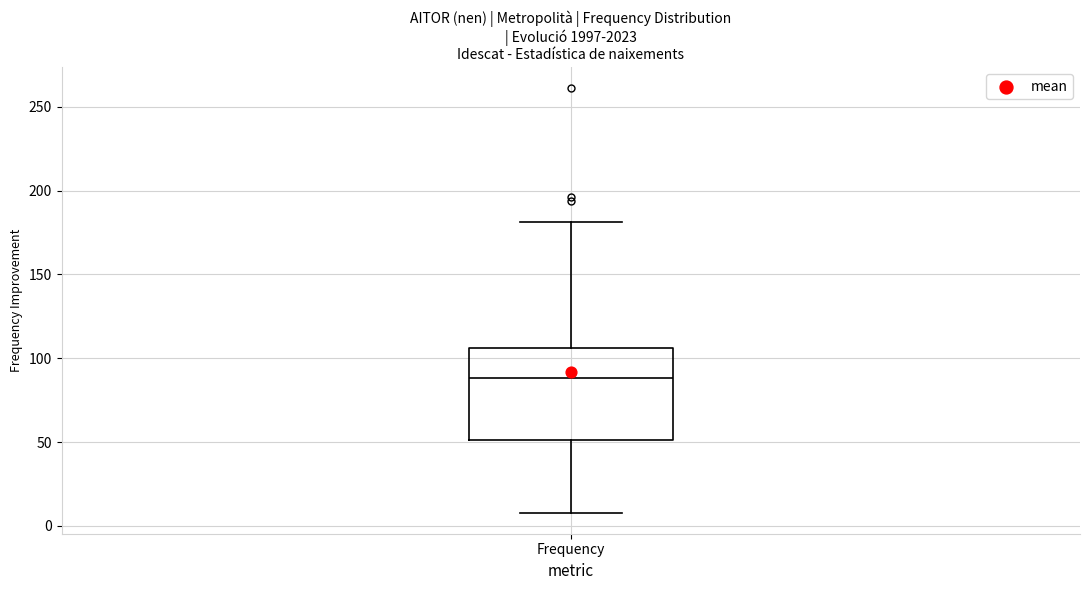

Where is the upper edge of the box for Frequency on the y-axis? The values are not printed on the chart, so give them approximately, as read against the axis.

105